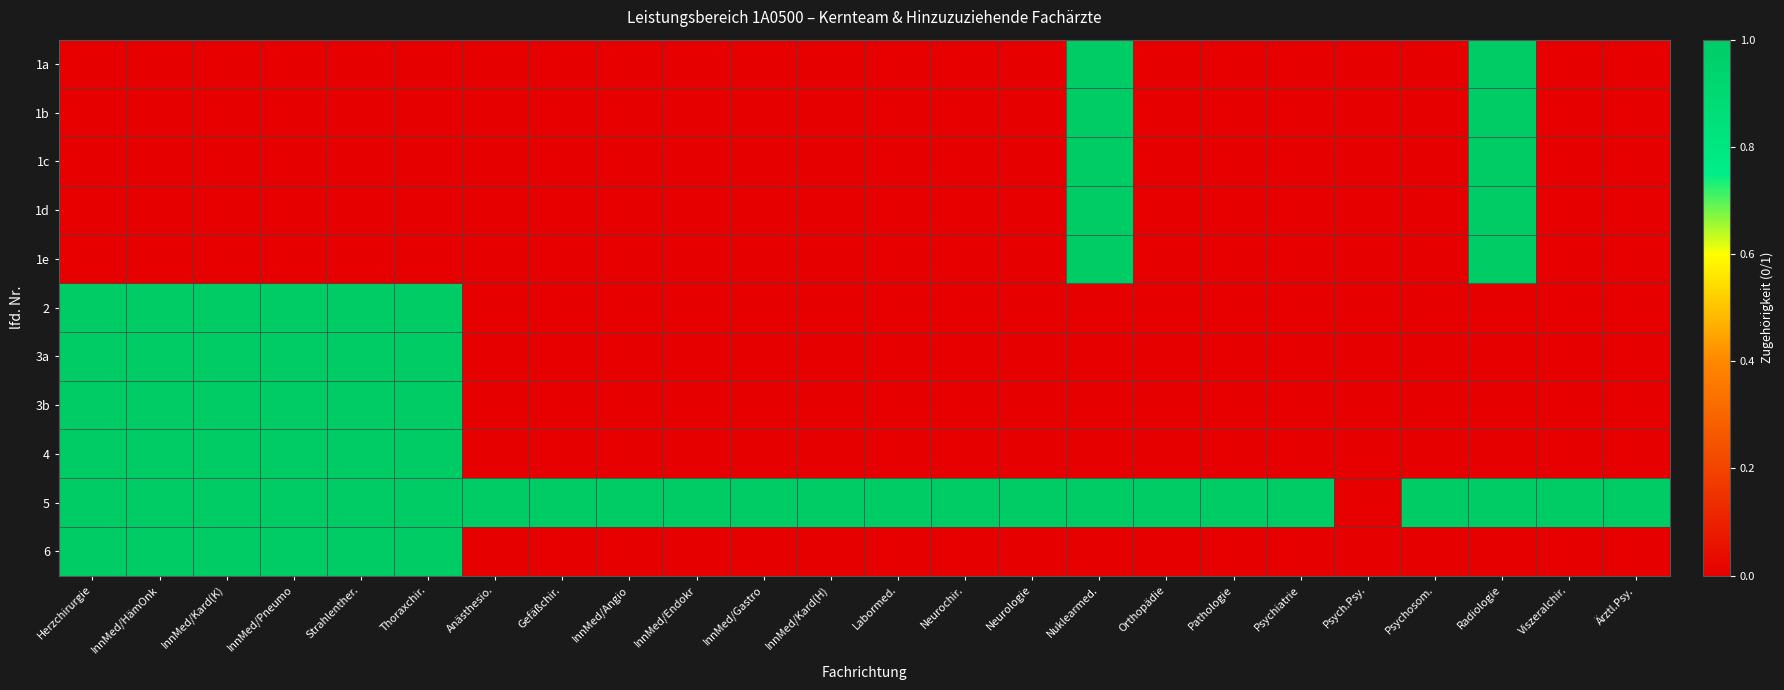

Which category has the lowest value across all series?

Herzchirurgie